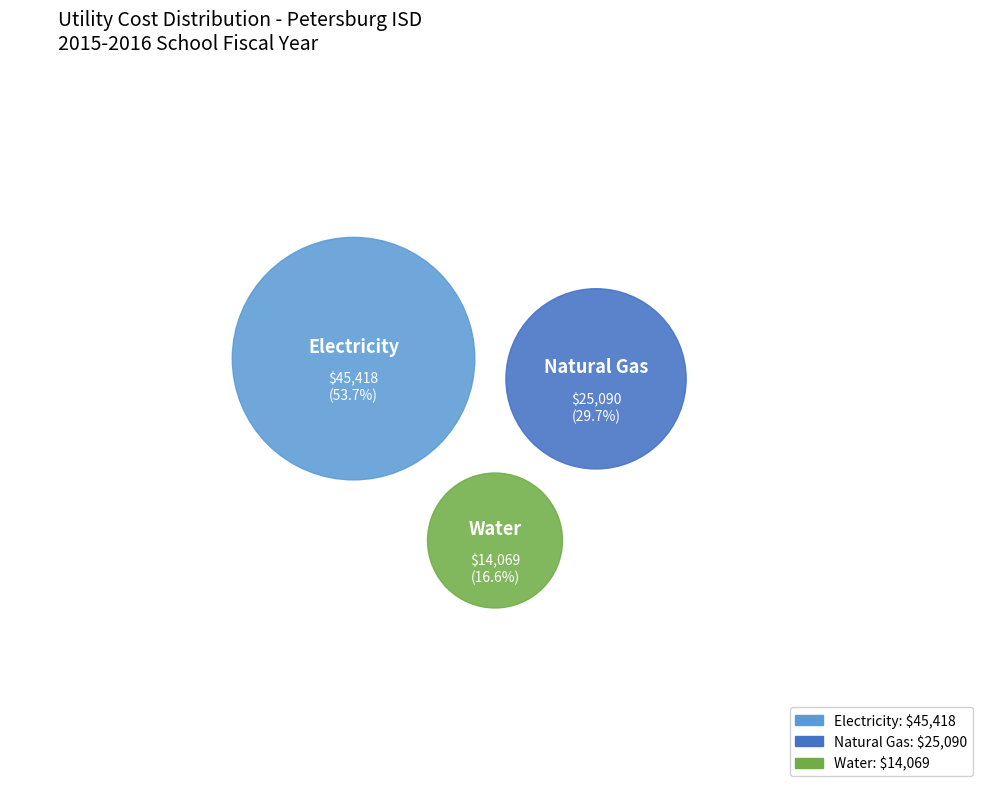

Is there a majority slice in this chart?

Yes